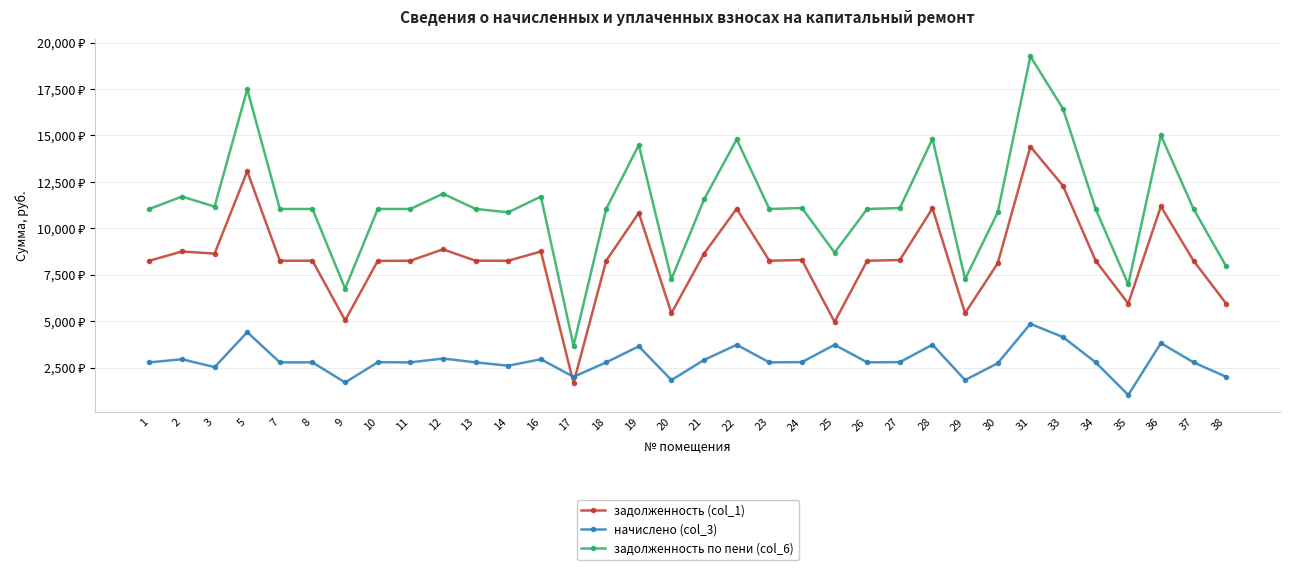

What is the total value across all series at 19?

28967.0